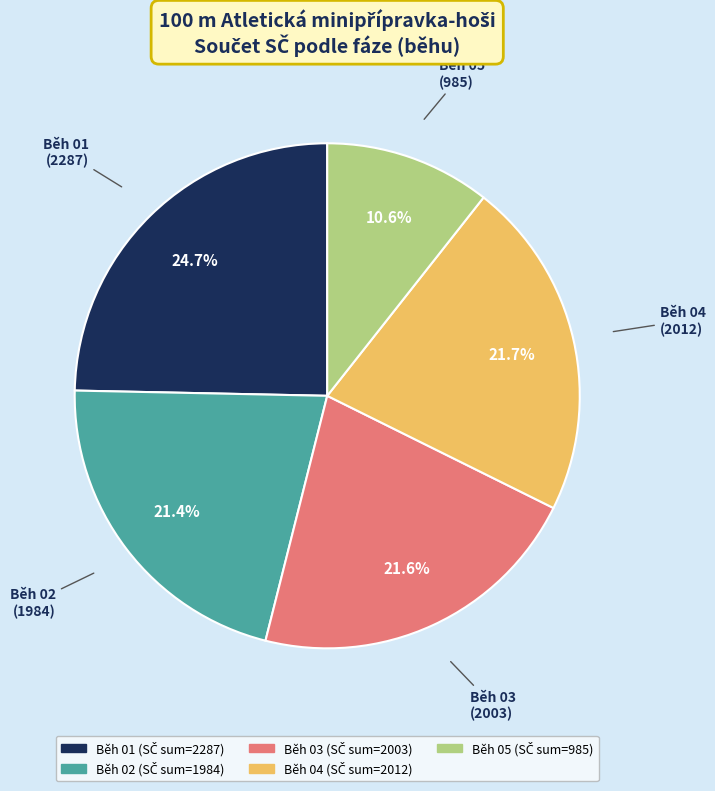

What percentage is NOT represented by Běh 02?

78.6%